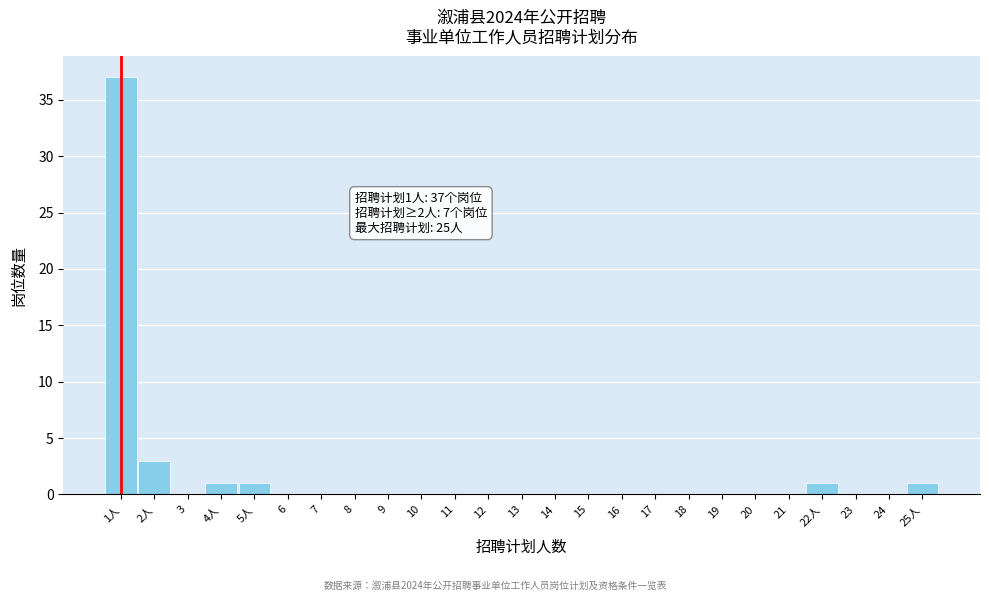

Reading left to right, extract all data points from this chart.

1人=37	2人=3	3=0	4人=1	5人=1	6=0	7=0	8=0	9=0	10=0	11=0	12=0	13=0	14=0	15=0	16=0	17=0	18=0	19=0	20=0	21=0	22人=1	23=0	24=0	25人=1